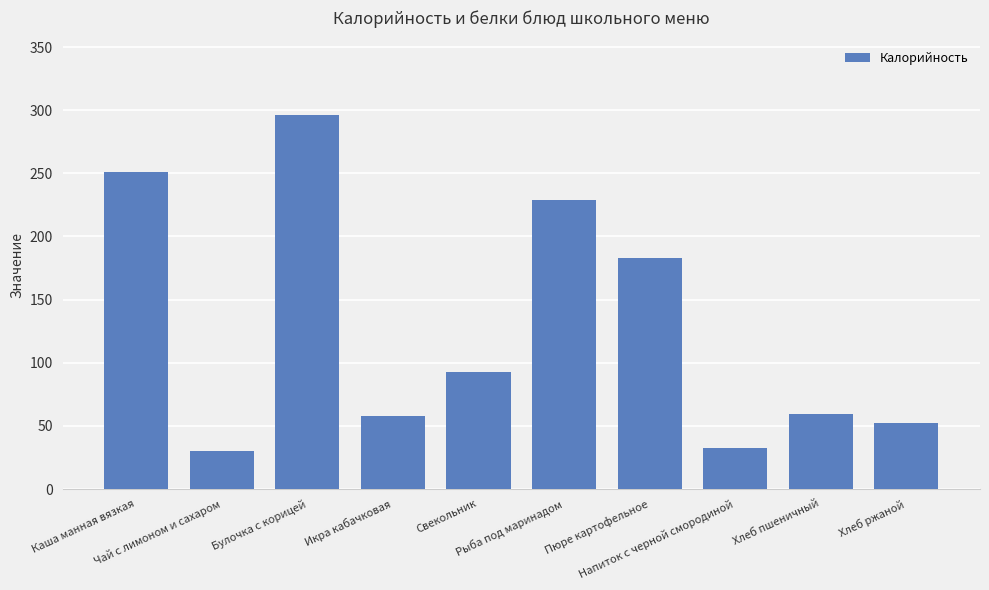

What is the maximum value shown in the chart?

296.1